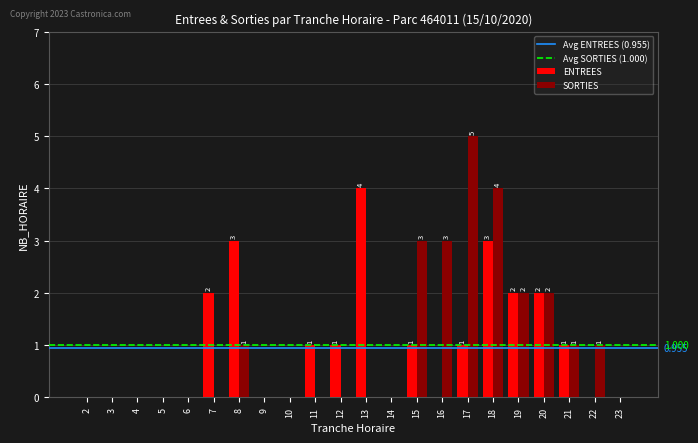

Which series changed the most between 8 and 11?

ENTREES